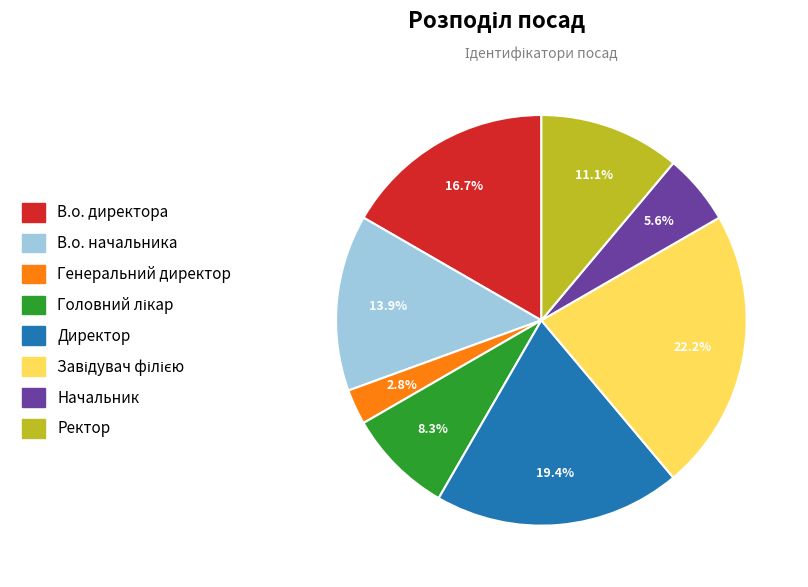

Does any single category account for the majority?

No